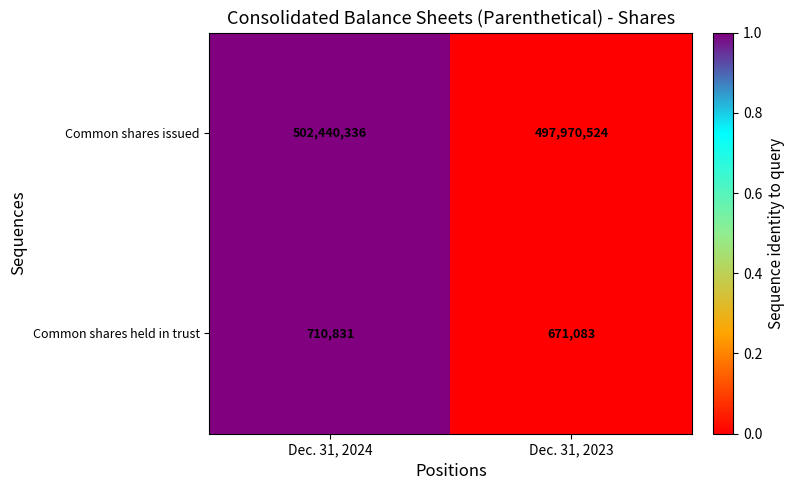

Which label corresponds to the largest value in the chart?

Dec. 31, 2024